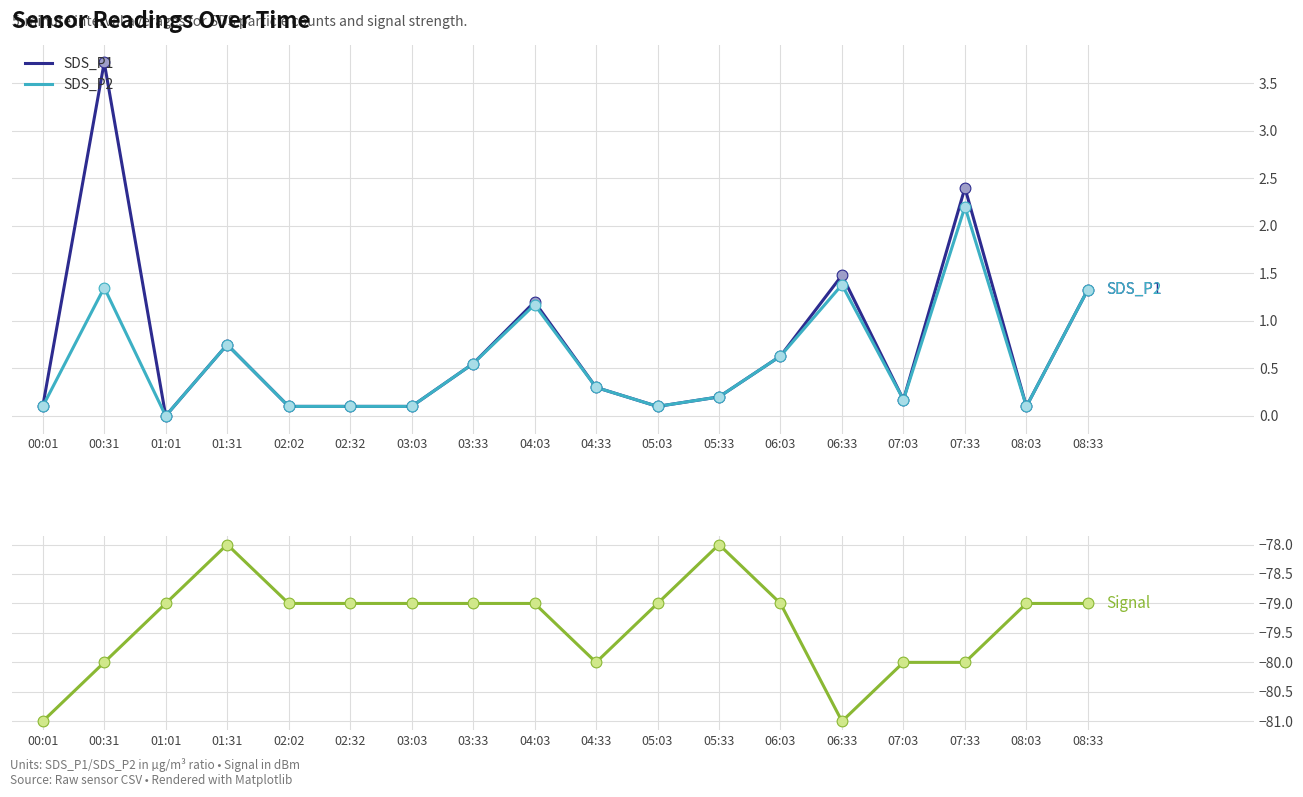

At how many categories does at least one series exceed -42?

18